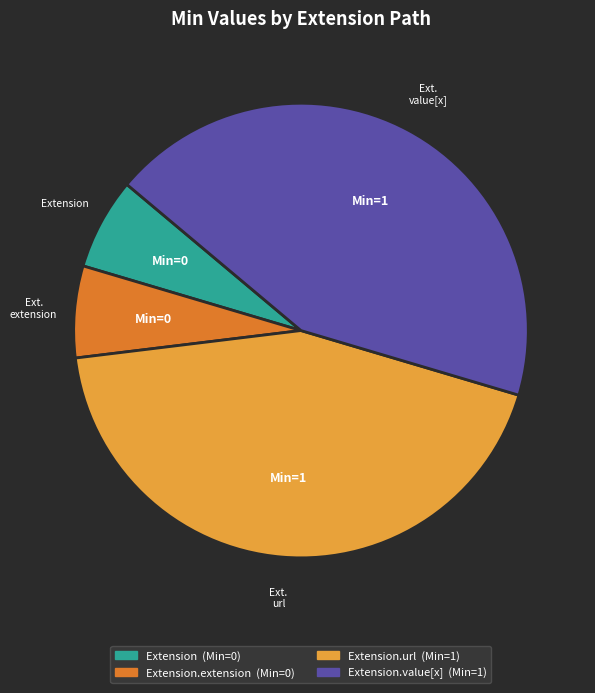

Is there any slice that represents more than half of the pie?

No